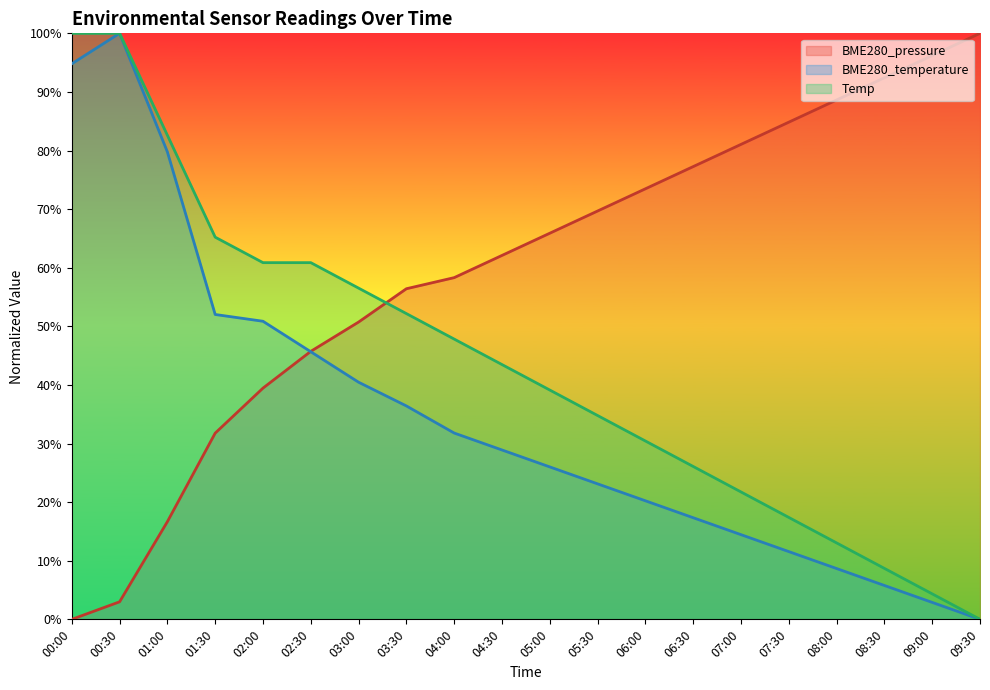

How many data points in BME280_temperature are above 0?

19